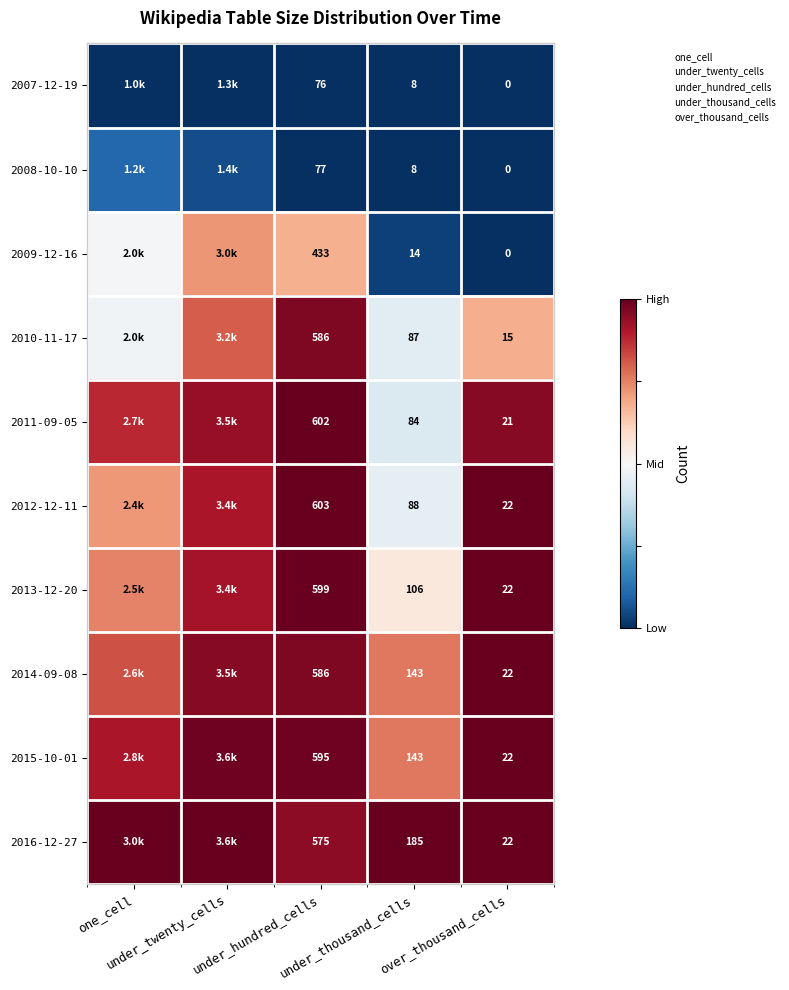

How many distinct data groups are displayed?

10